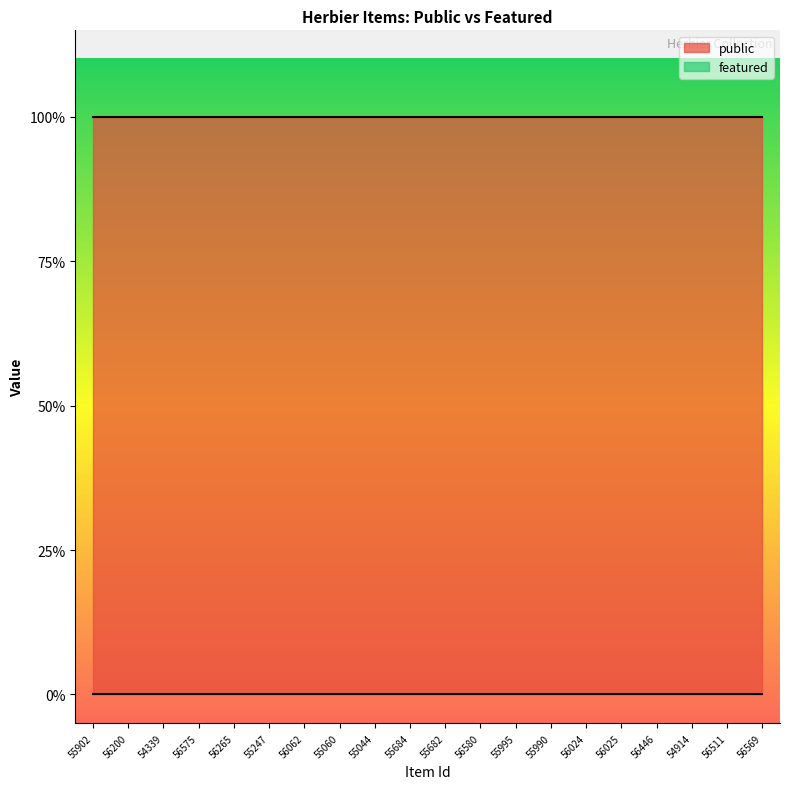

What is the value of the public point at the 1st from the left?

1